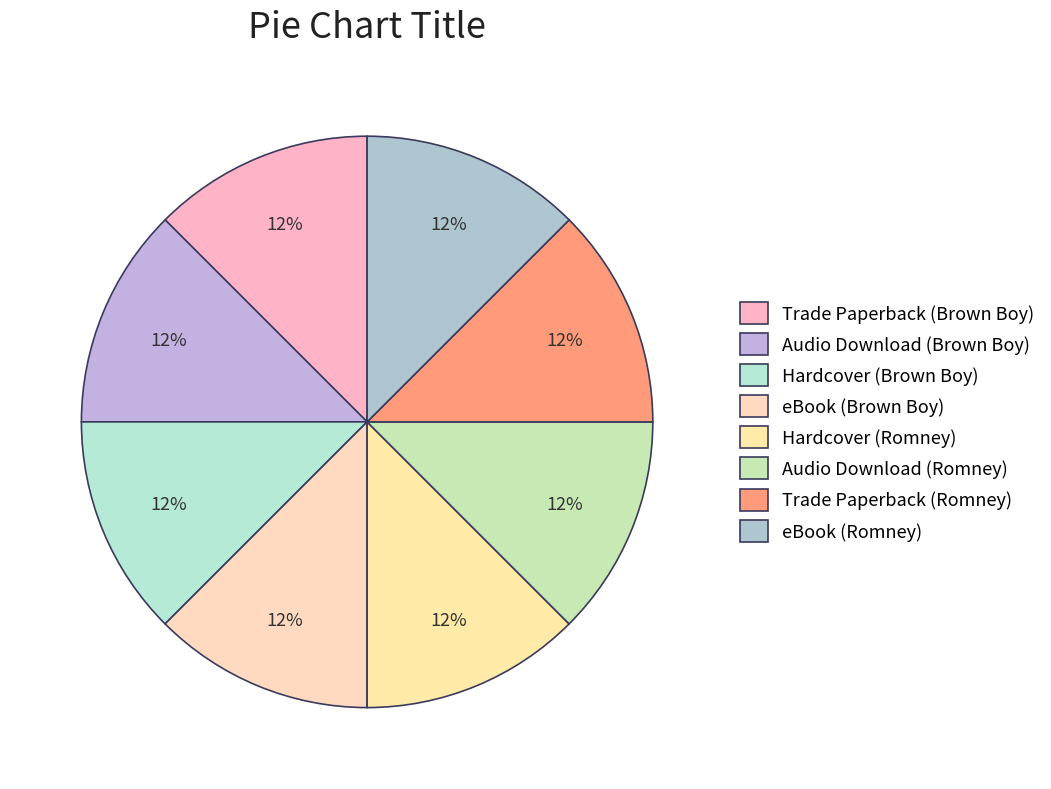

Count the number of slices in the pie.

8